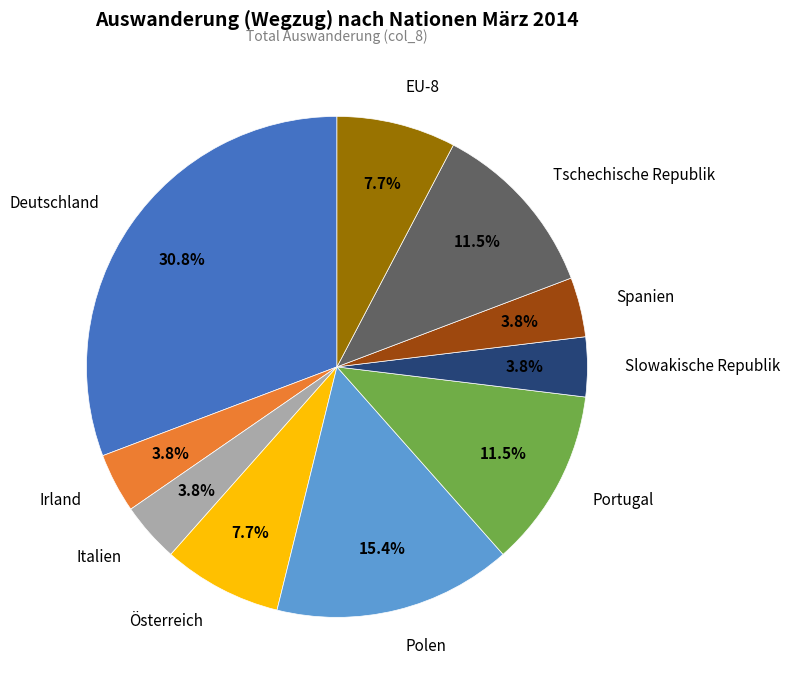

Is it true that Polen is 4% of the pie?

False